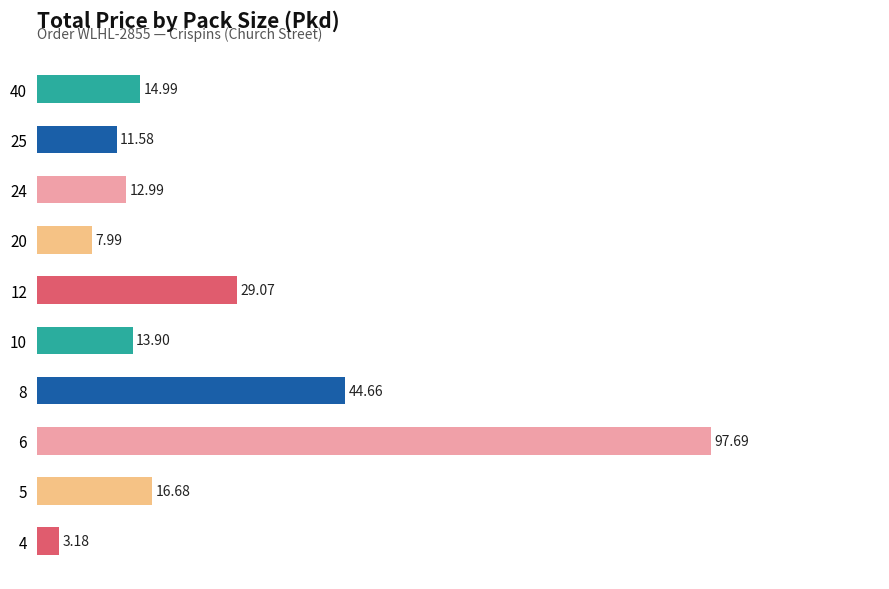

List the labels in order of value, largest first.

6, 8, 12, 5, 40, 10, 24, 25, 20, 4